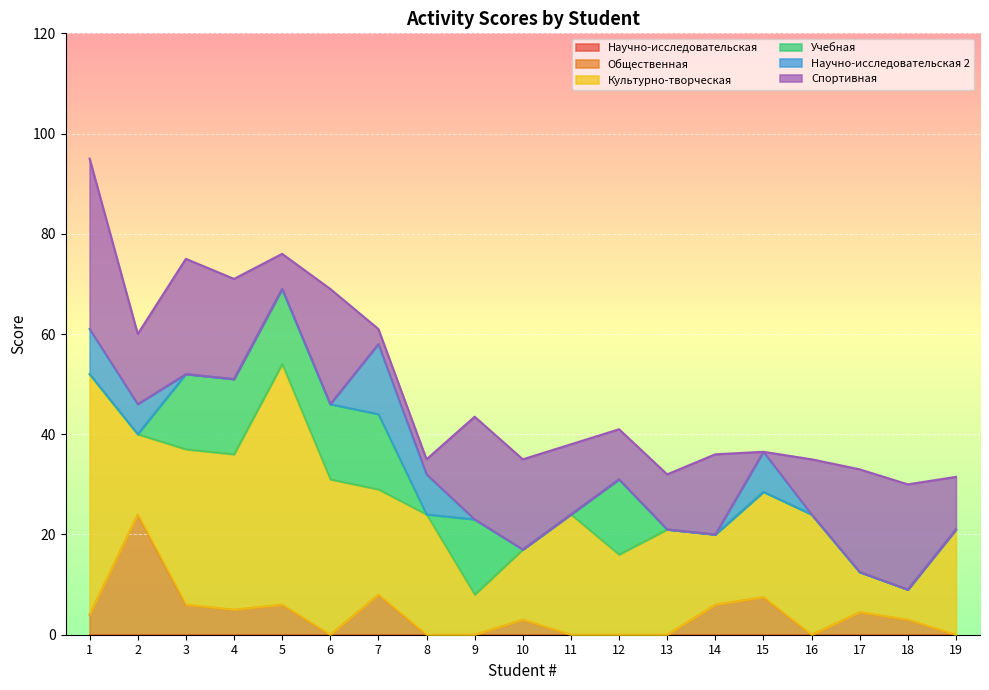

At which category does Спортивная reach its first local peak?

3